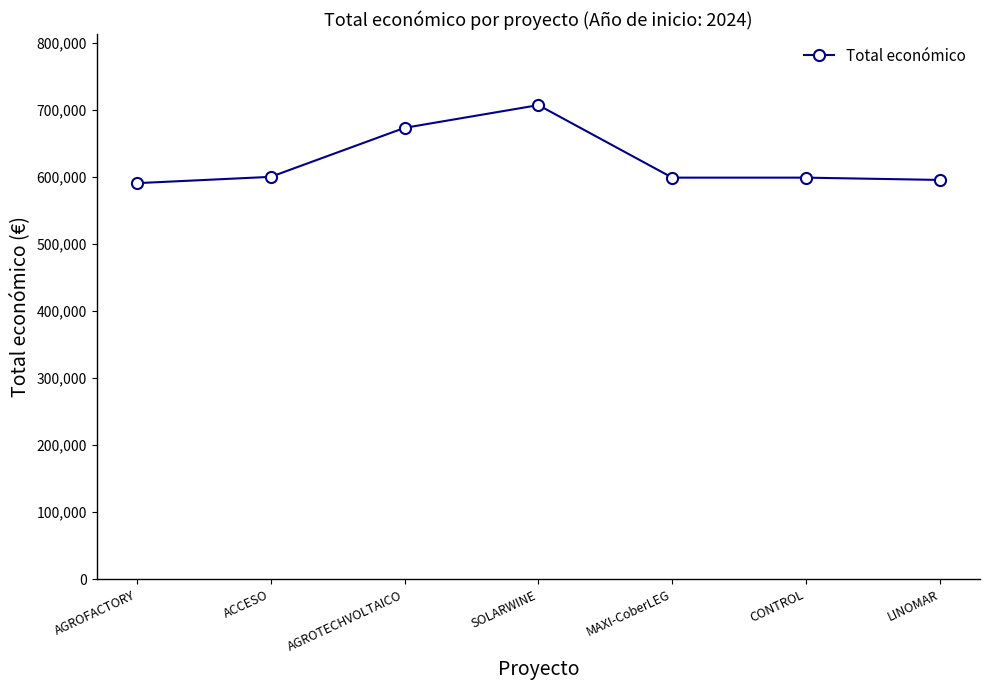

How many values are below 598609?

3